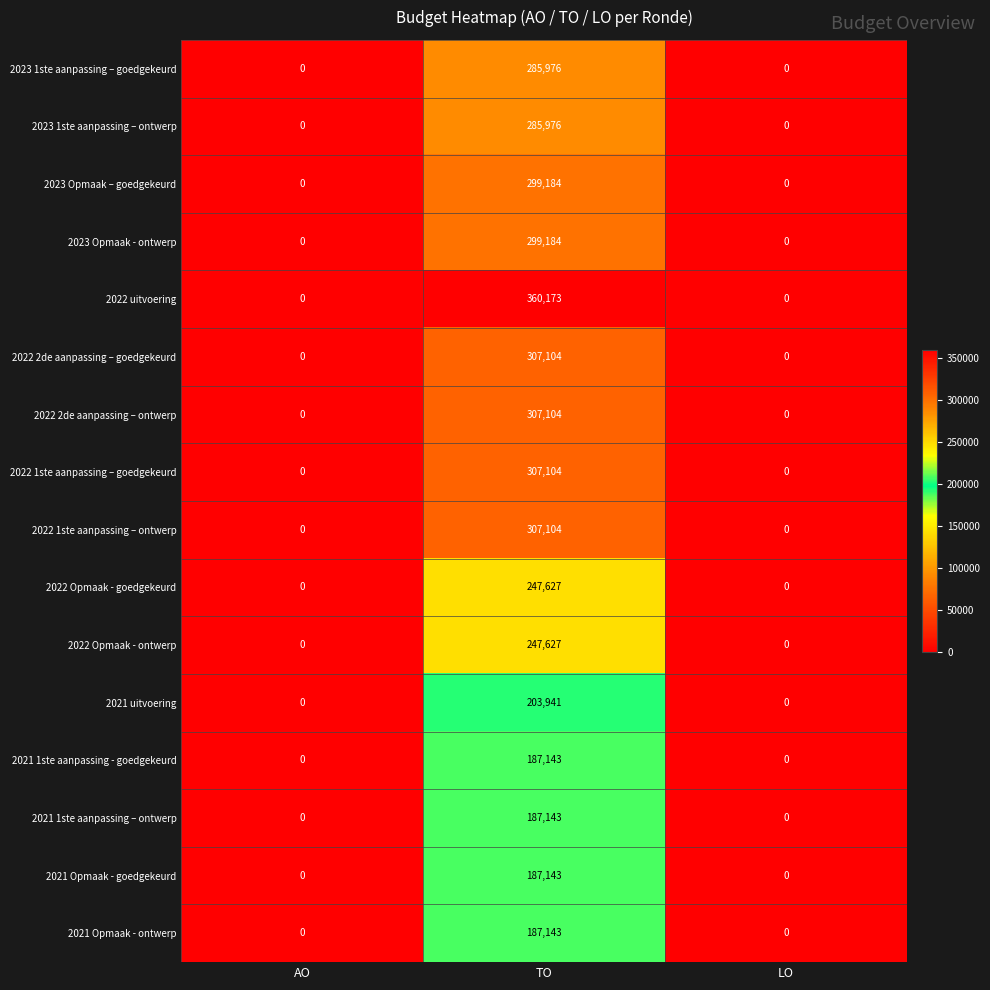

How many 2022 2de aanpassing – ontwerp values are between 0 and 307104?

3